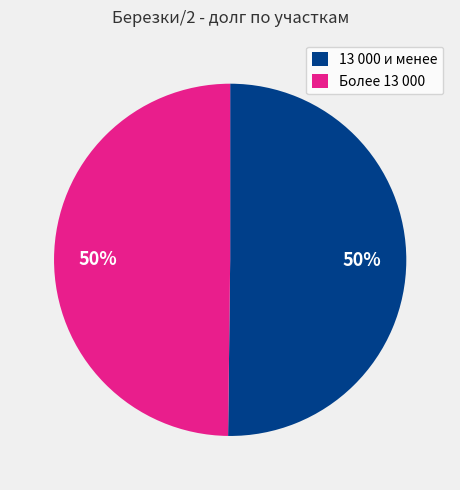

To the nearest percent, what is the combined percentage of 13 000 и менее and Более 13 000?

100%